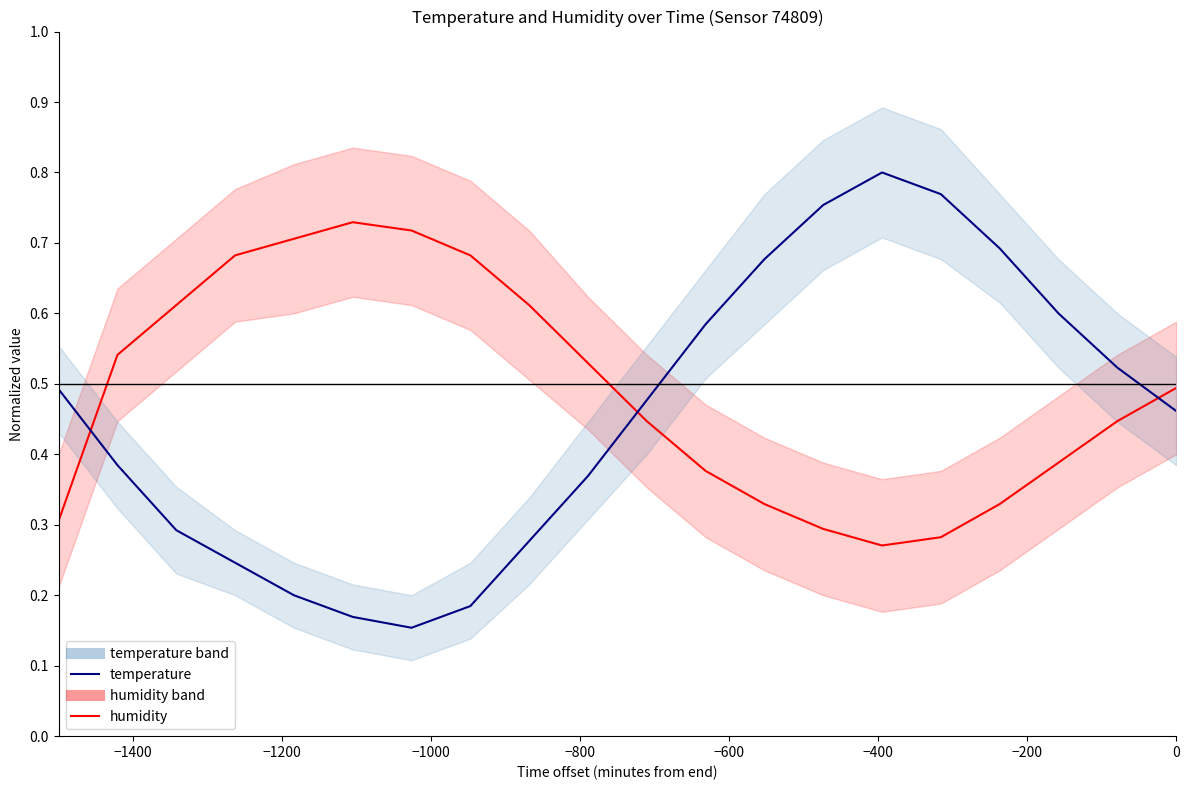

In temperature, how many points are higher than both neighbors (excluding endpoints)?

1